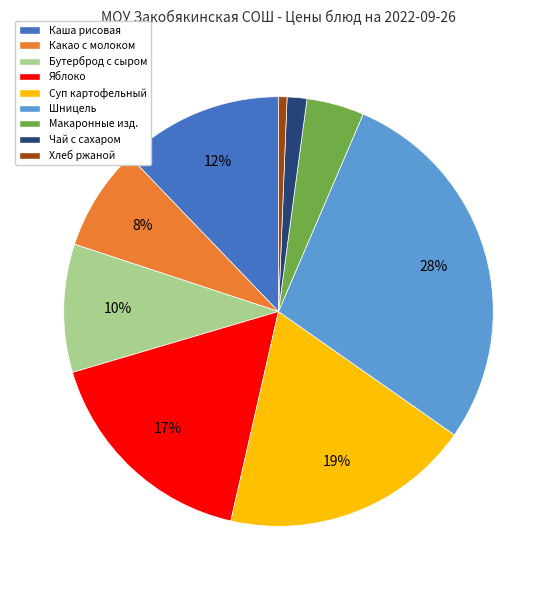

Between Макаронные изд. and Чай с сахаром, which is larger?

Макаронные изд.